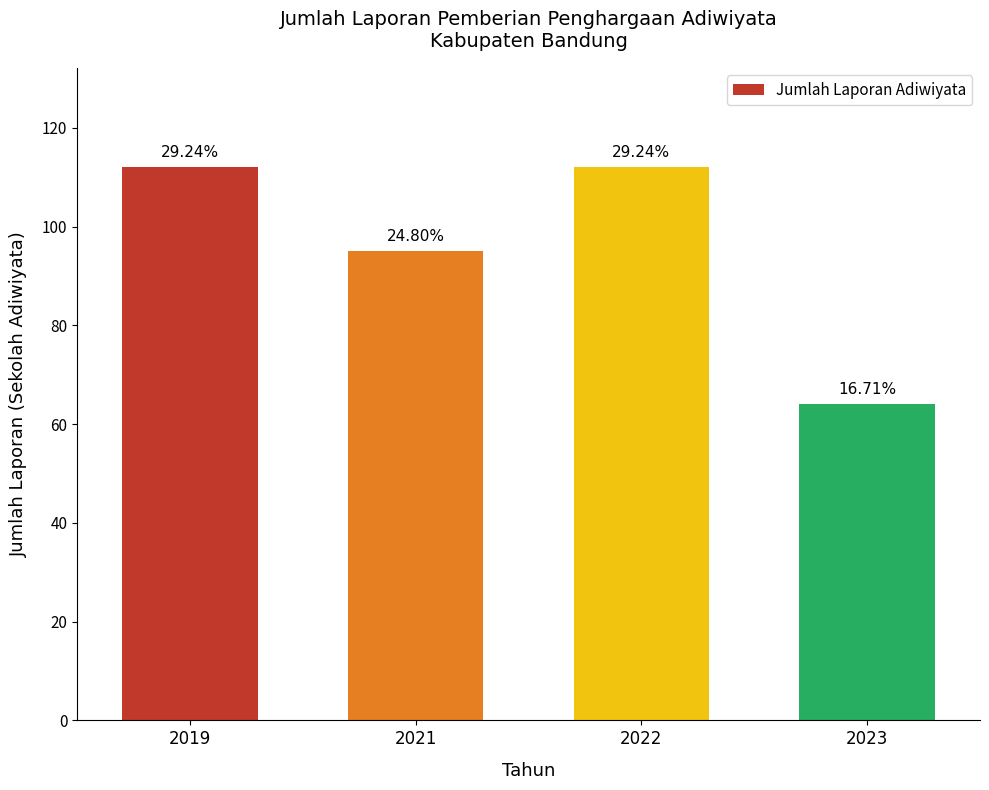

True or false: the data shows 112 at 2019.

True